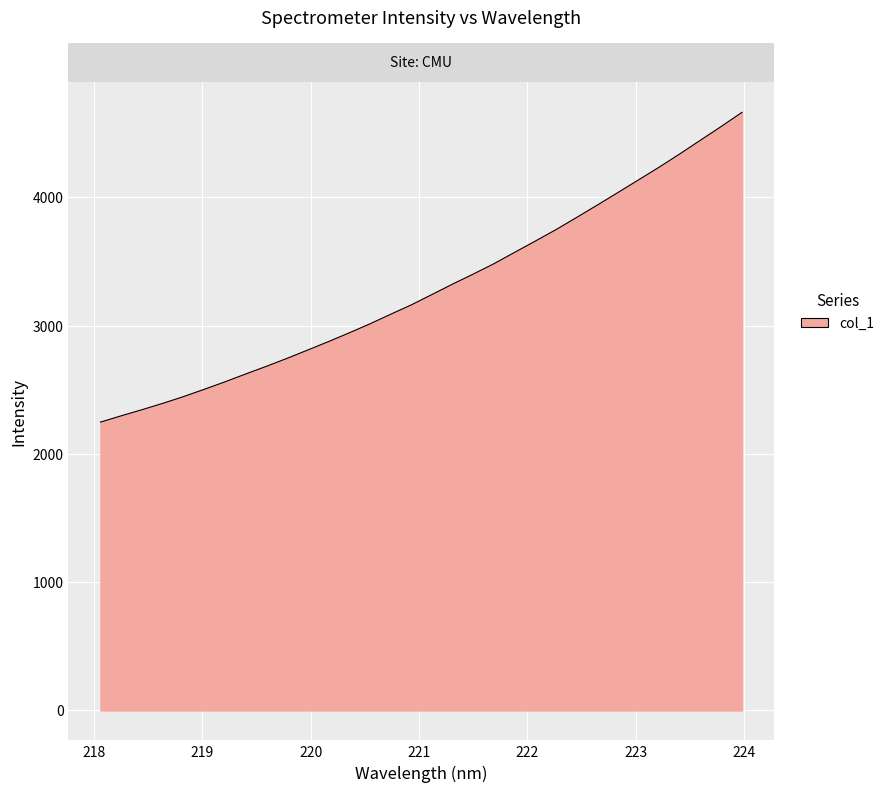

What is the greatest value displayed?

4663.2